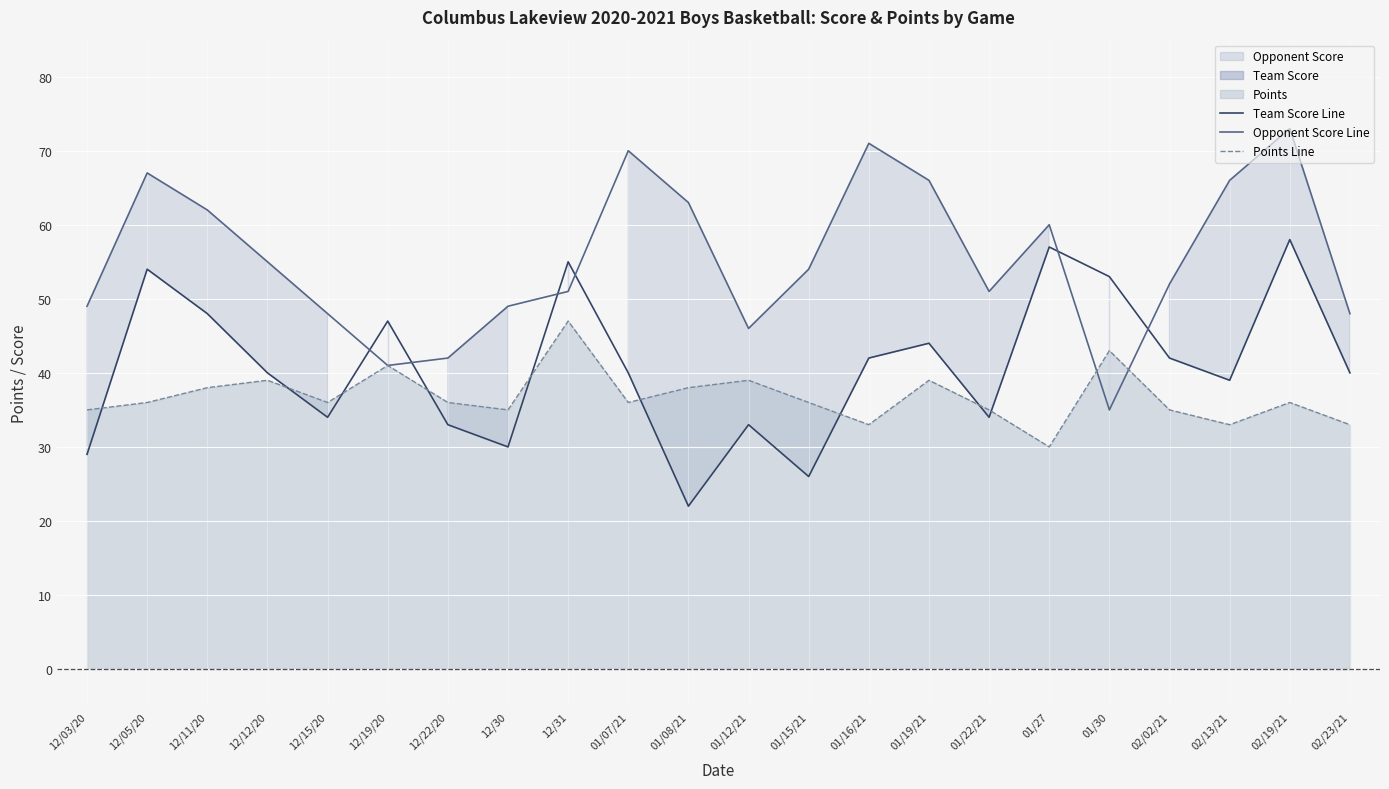

Rank the series at 02/02/21 from lowest to highest value.

Points Line, Team Score Line, Opponent Score Line